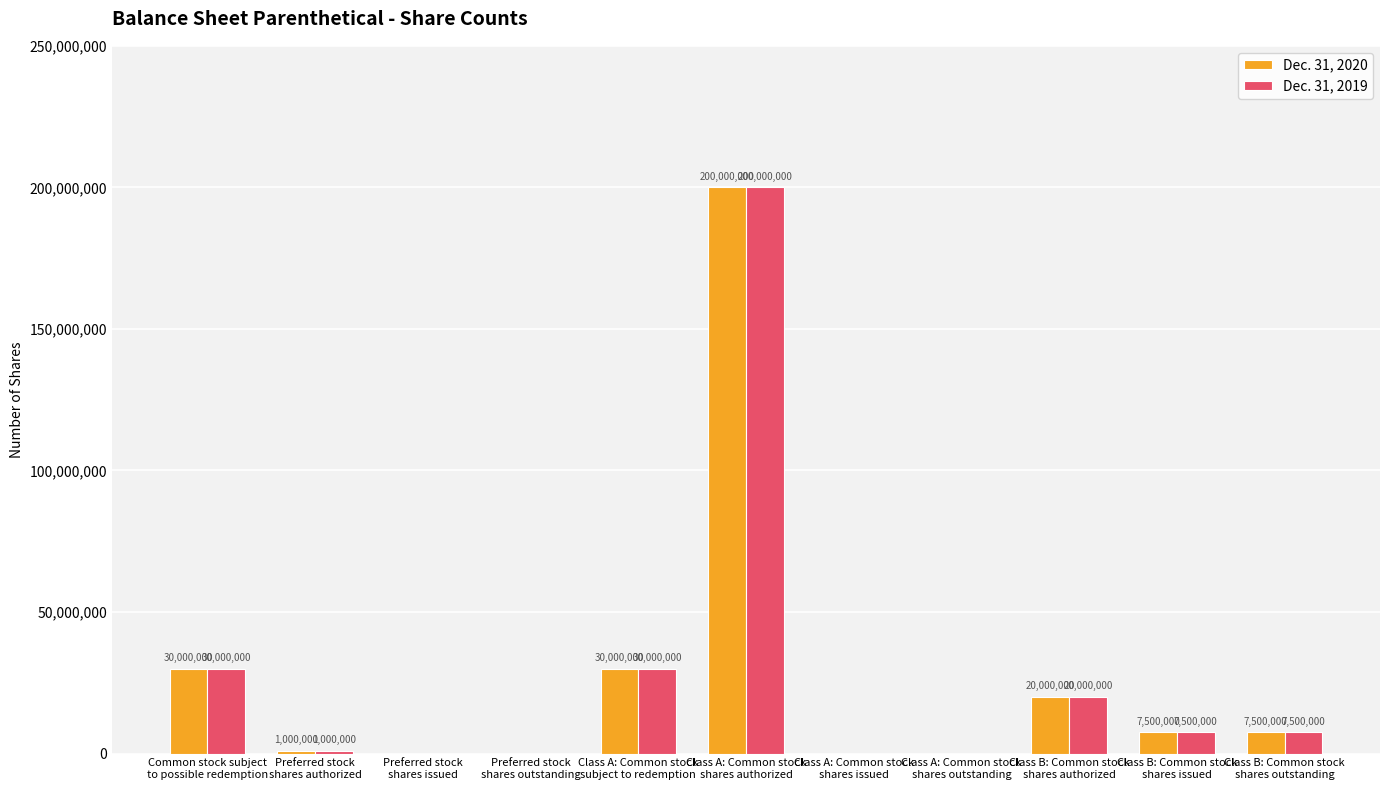

Count the number of data series in this chart.

2